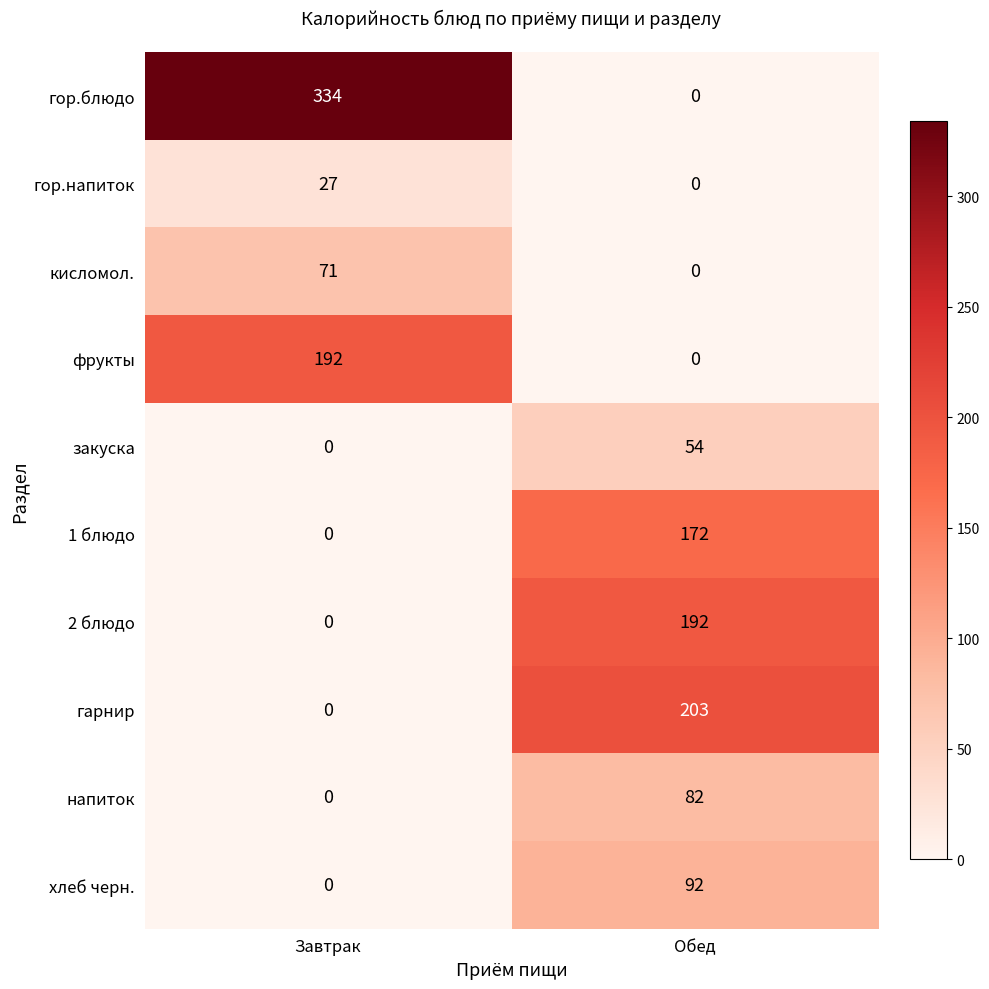

Which series has the largest range (max minus min)?

гор.блюдо